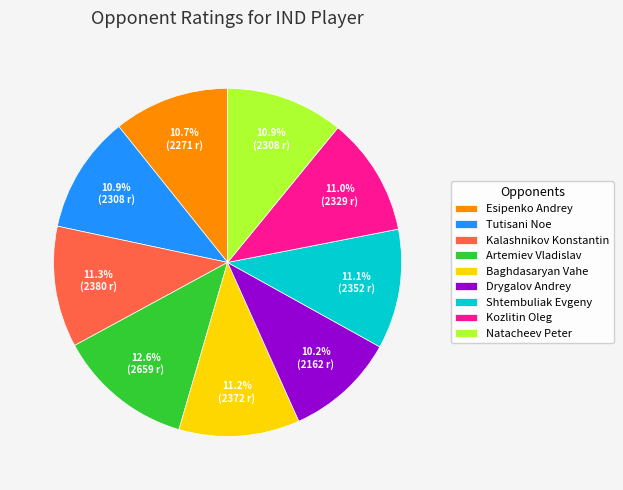

Is it true that Drygalov Andrey is 10% of the pie?

True